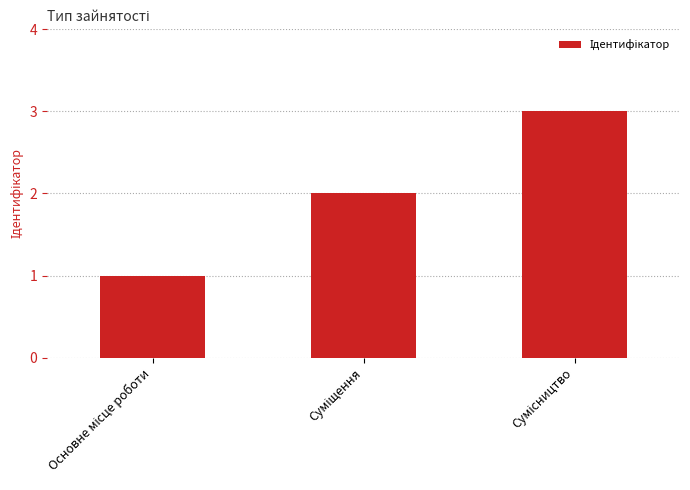

Count the number of data series in this chart.

1